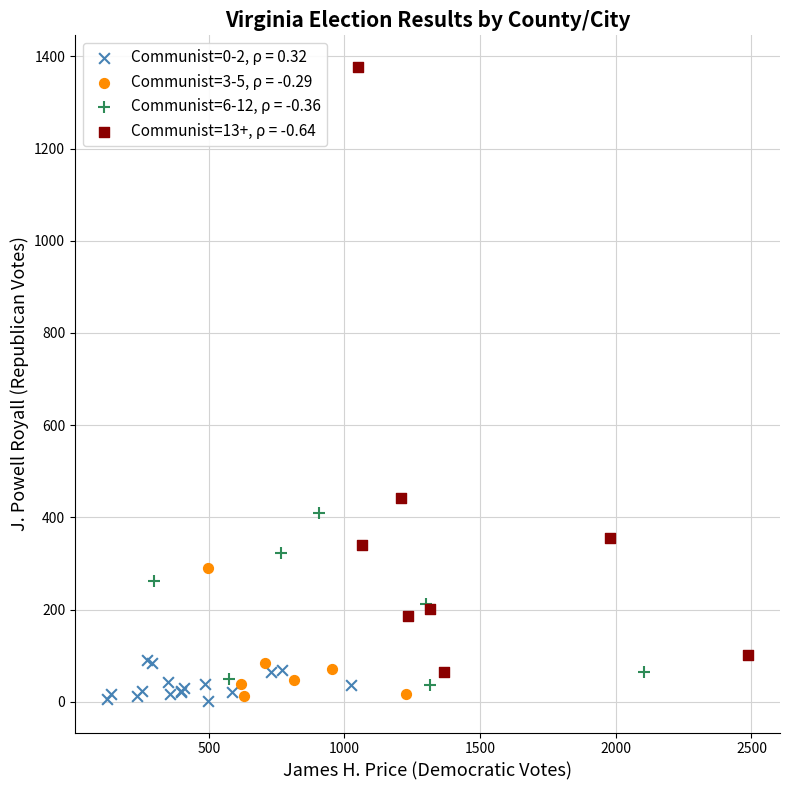

What are all the series names shown in the legend?

Communist=0-2, ρ = 0.32, Communist=3-5, ρ = -0.29, Communist=6-12, ρ = -0.36, Communist=13+, ρ = -0.64